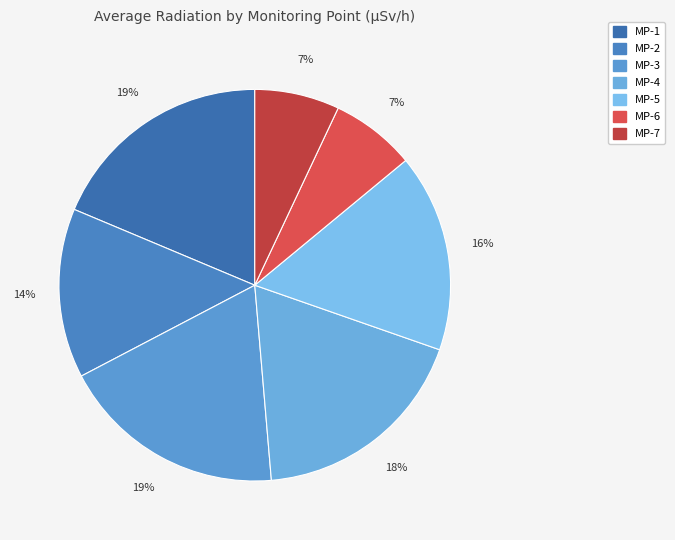

How many segments does this pie chart have?

7